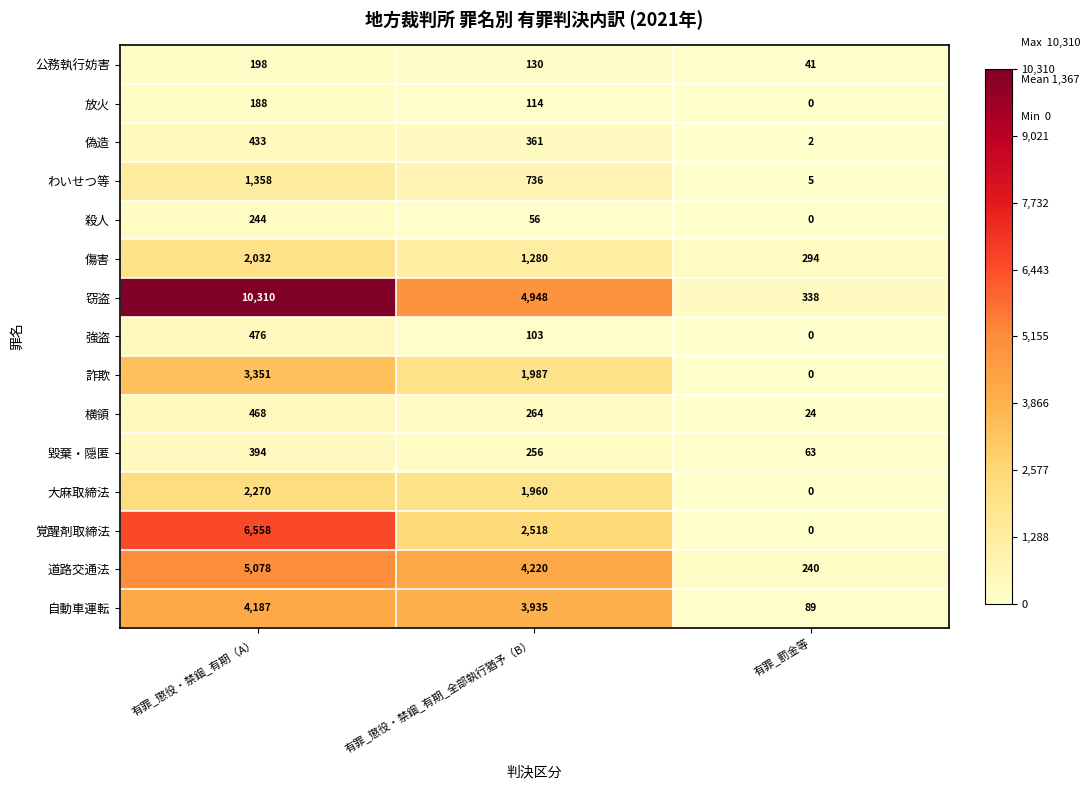

At which category is the sum across all series the highest?

有罪_懲役・禁錮_有期（A）